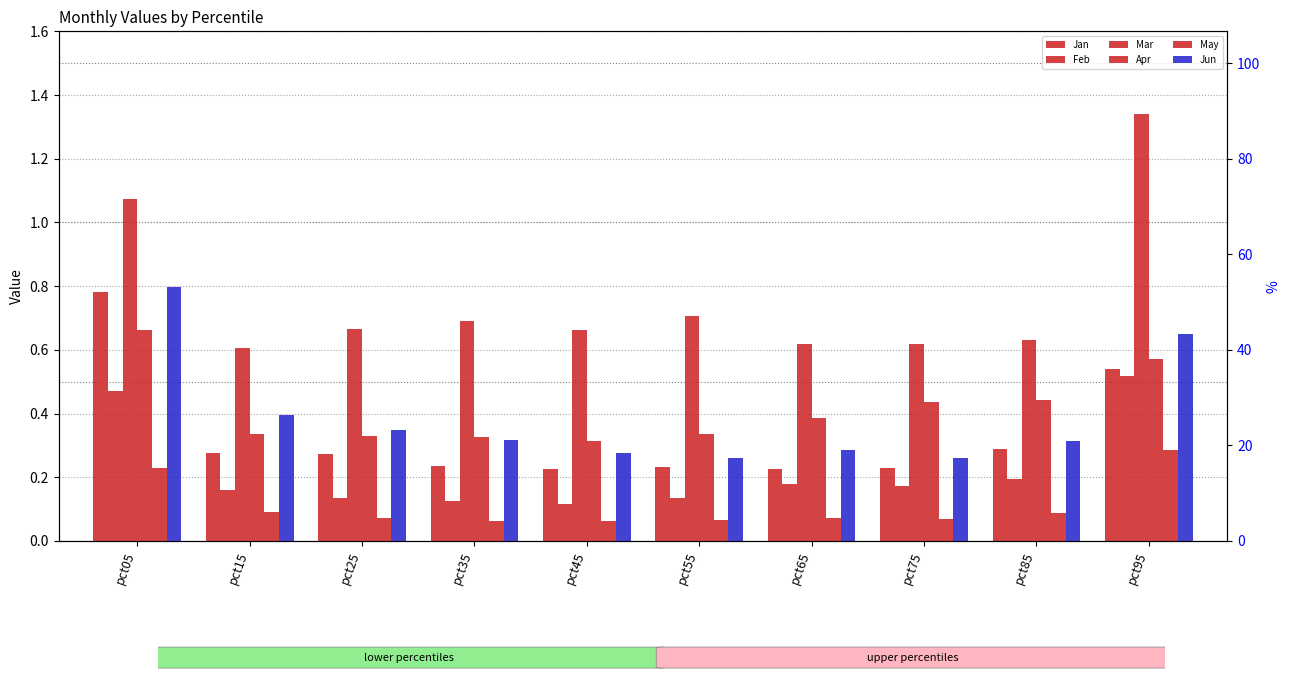

Is it true that Apr equals 0.5 at pct35?

False